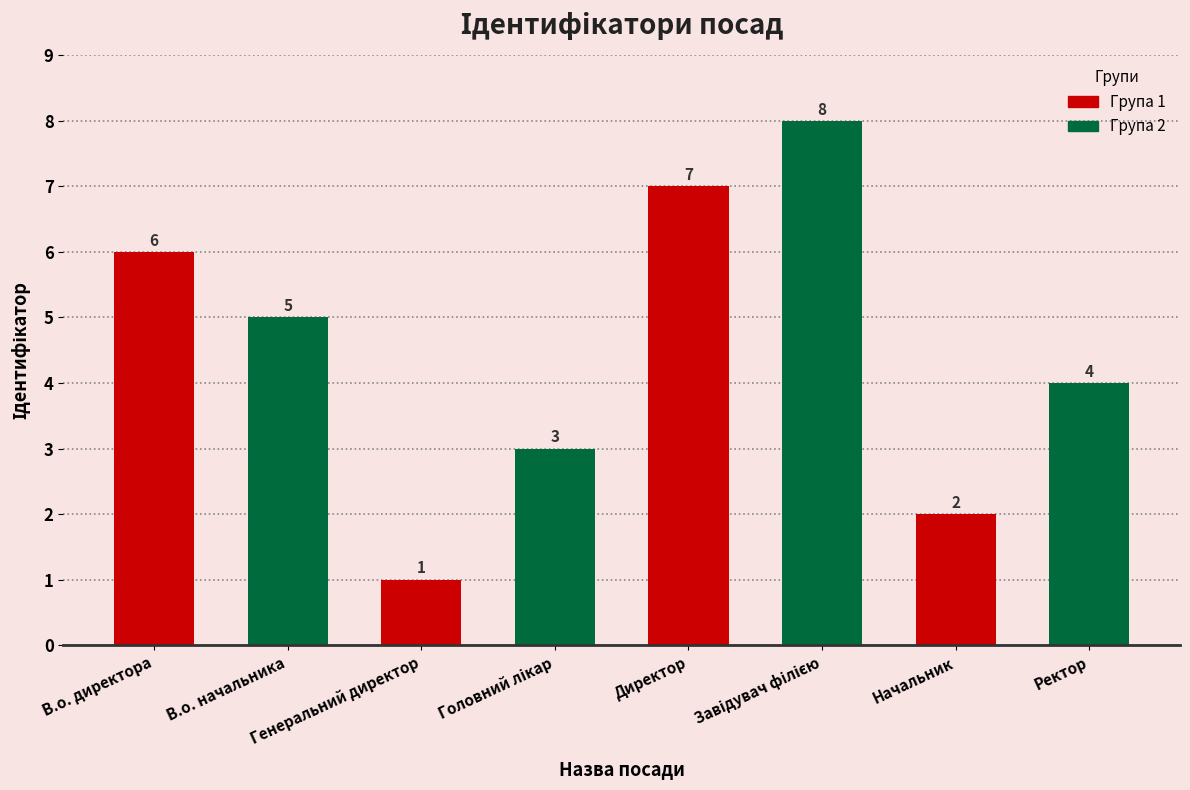

Reading left to right, list all the values displayed in this chart.

В.о. директора=6	В.о. начальника=5	Генеральний директор=1	Головний лікар=3	Директор=7	Завідувач філією=8	Начальник=2	Ректор=4